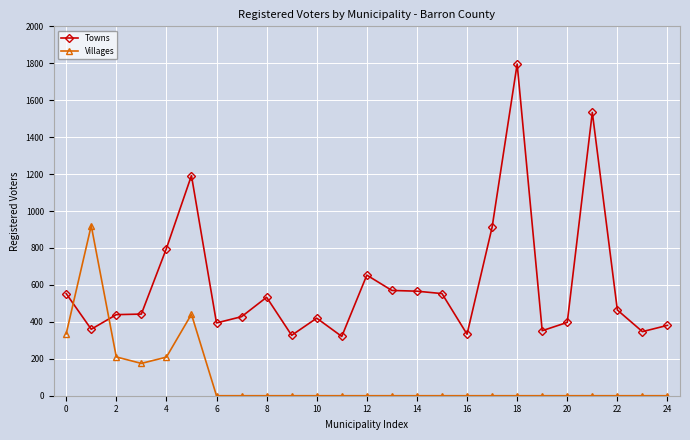

Which series has the largest range (max minus min)?

Towns